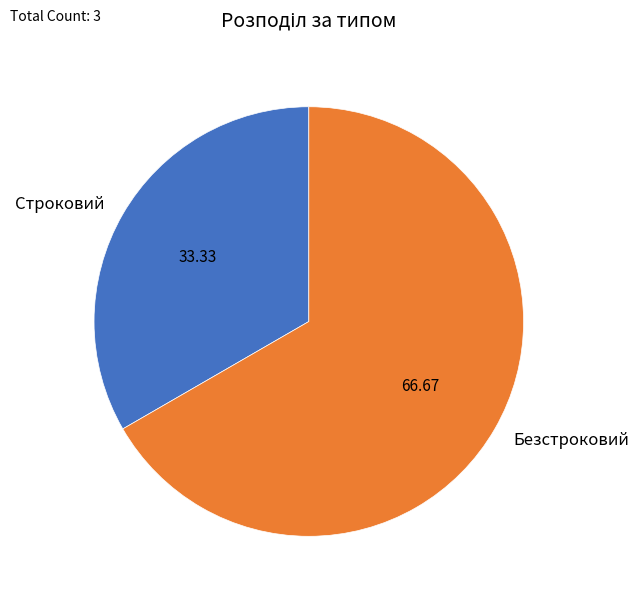

Approximately how many times larger is the value at Безстроковий compared to Строковий?

2.0